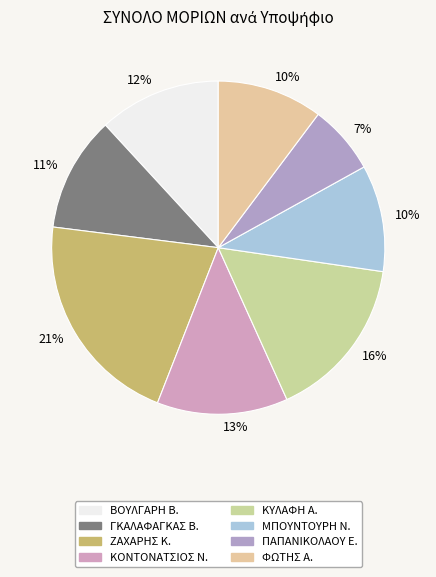

Count the number of slices in the pie.

8